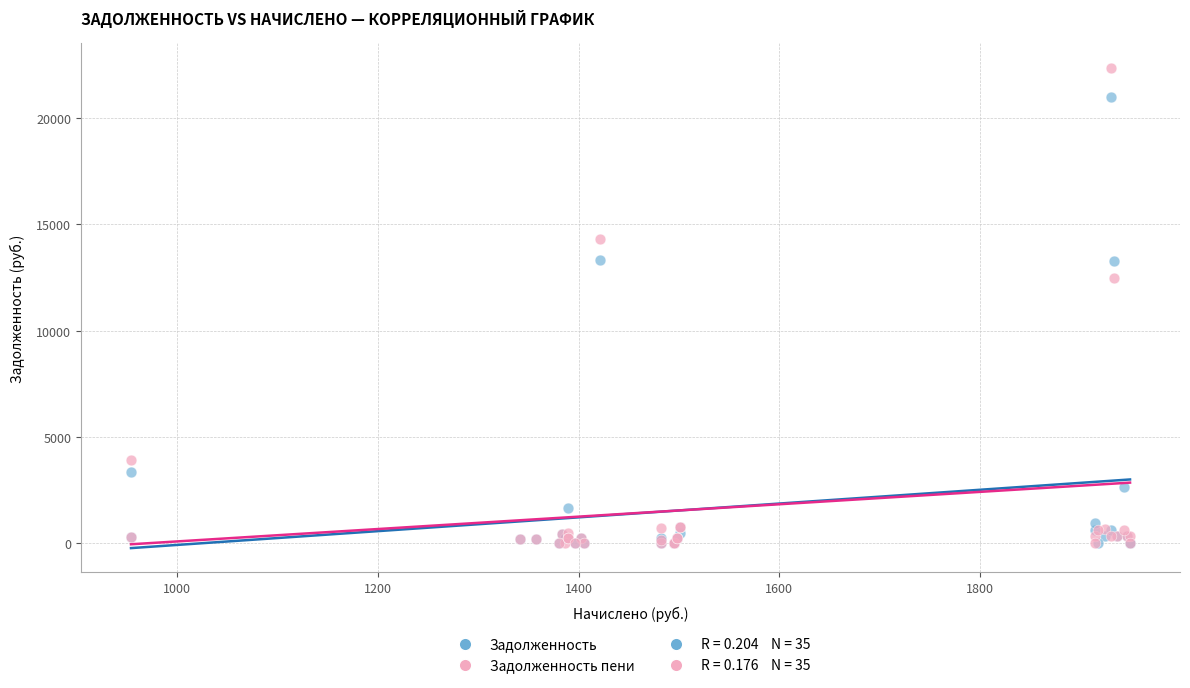

In the Задолженность пени series, what Y value is closest to 11181?

12449.6